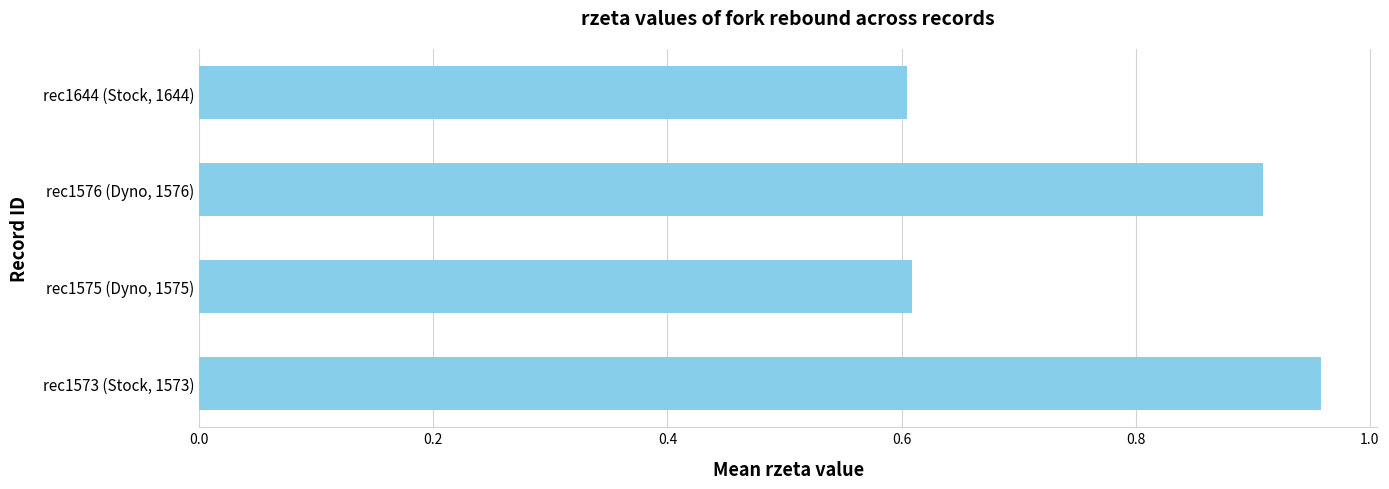

The value at rec1644 (Stock, 1644) is 0.6. True or false?

True